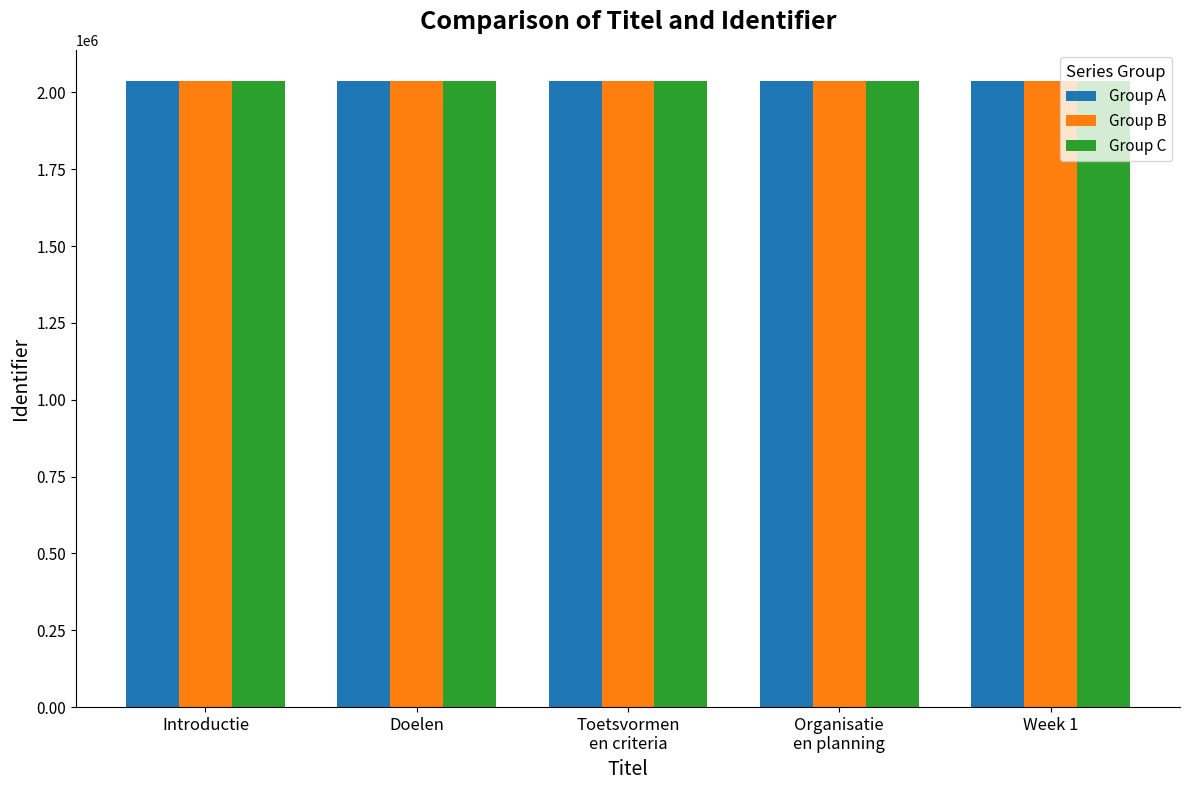

Count the number of data series in this chart.

3